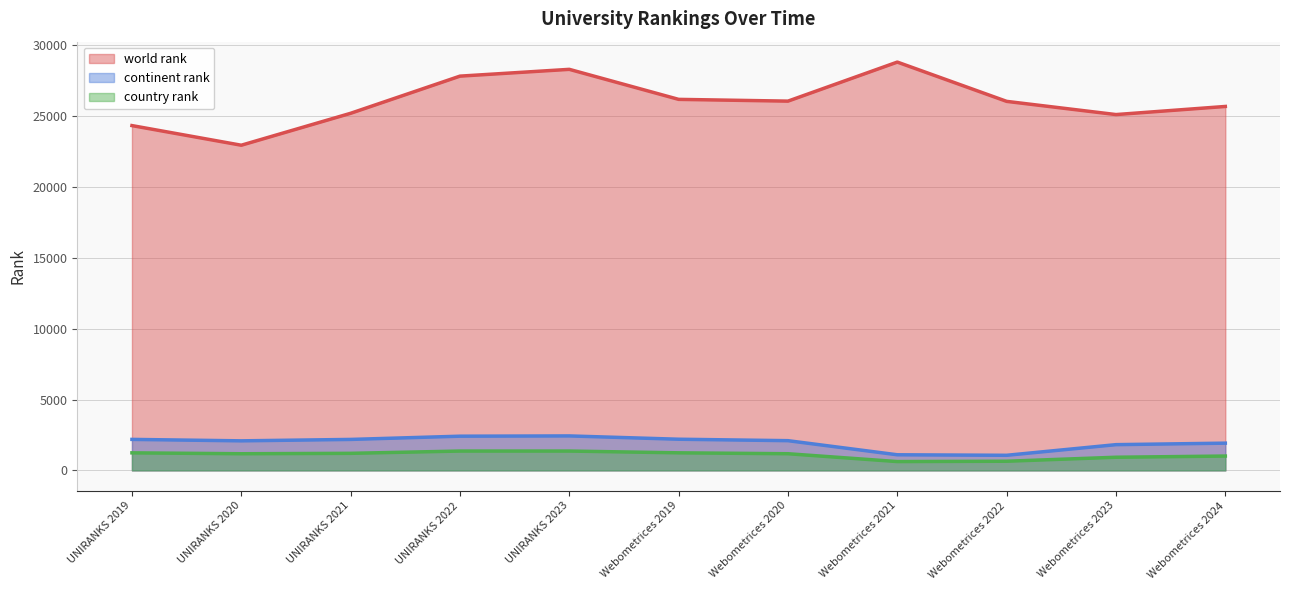

Does the chart have visible grid lines?

Yes